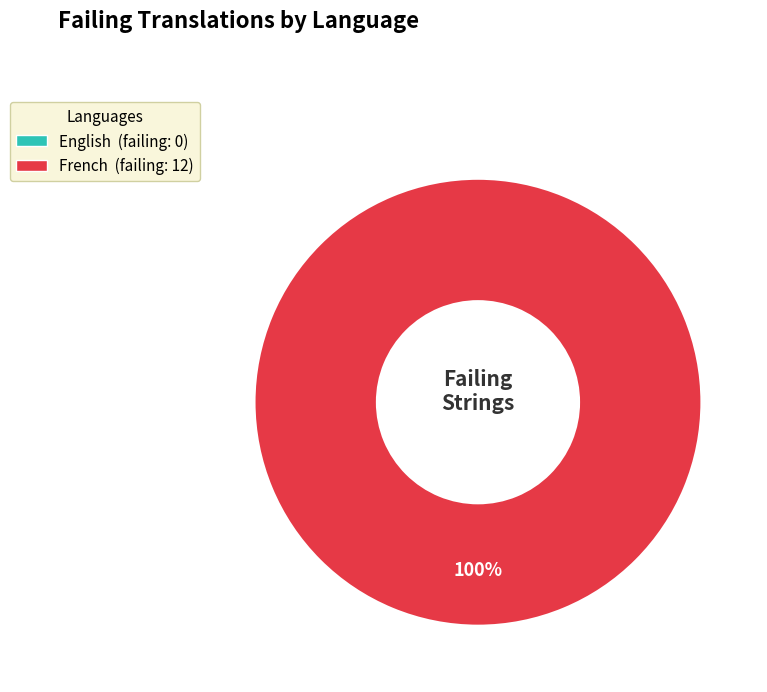

Is there any slice that represents more than half of the pie?

Yes